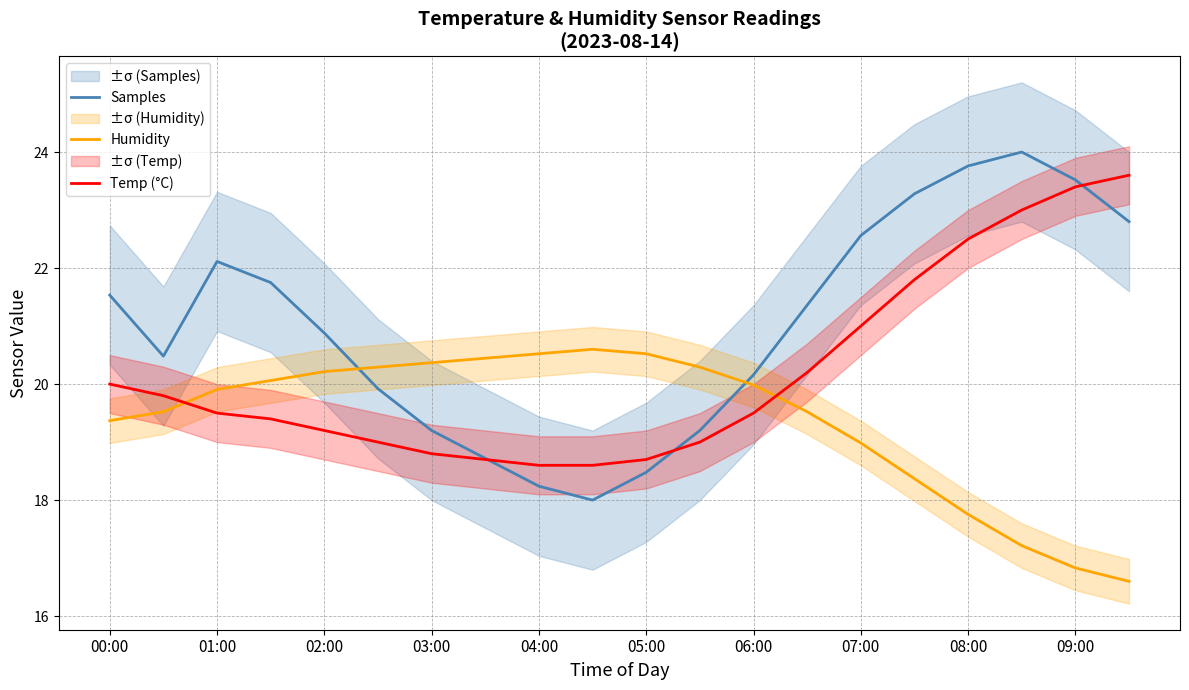

The value of Humidity at 07:00 is 11.7. True or false?

False